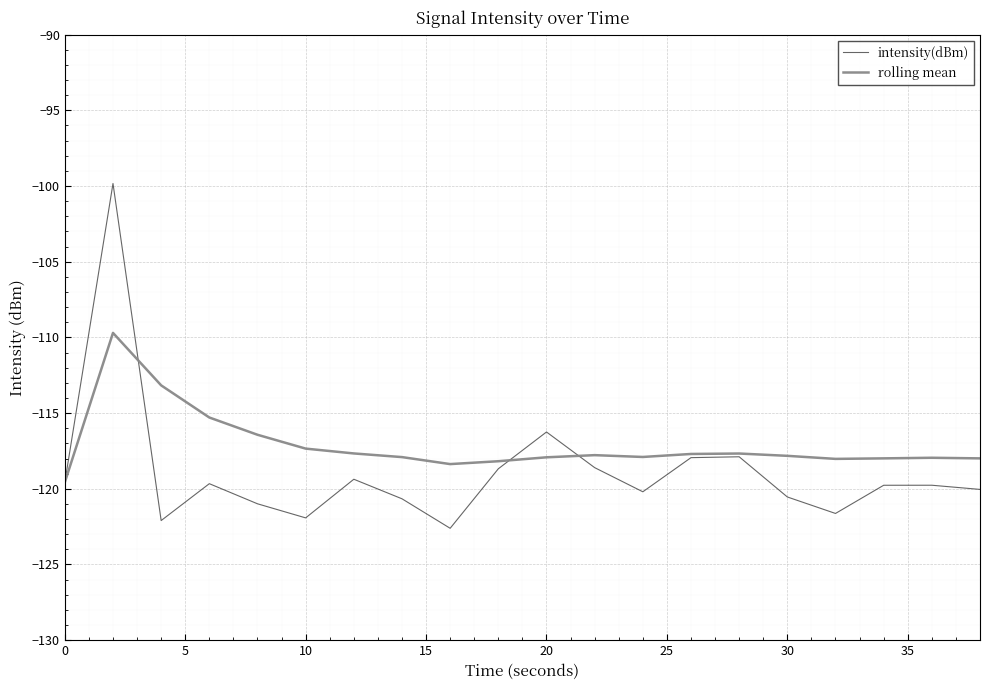

True or false: intensity(dBm) has more than 1 interior local peaks.

True